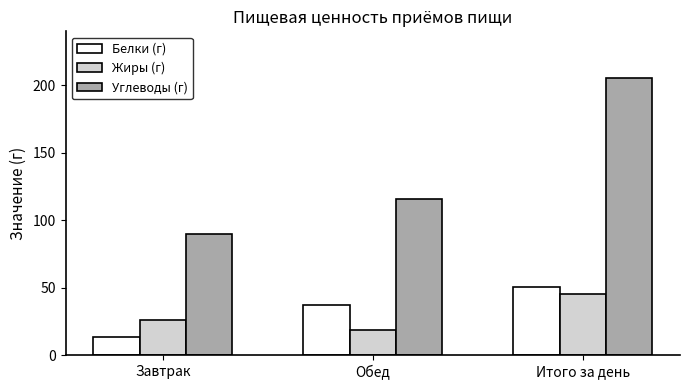

Which series changed the most between Обед and Итого за день?

Углеводы (г)